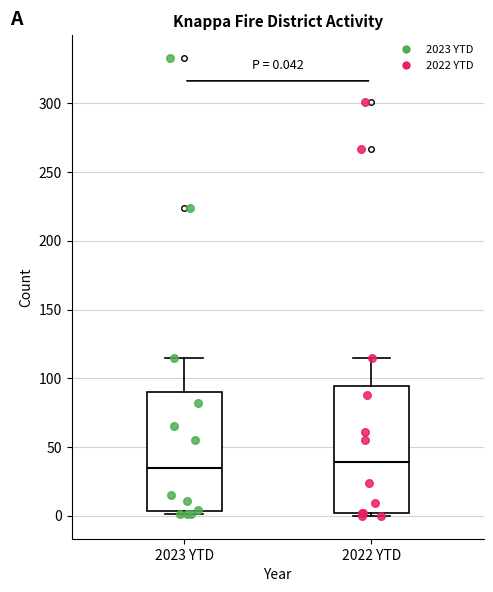

Which box is the tallest, from its lower edge to its upper edge?

2022 YTD